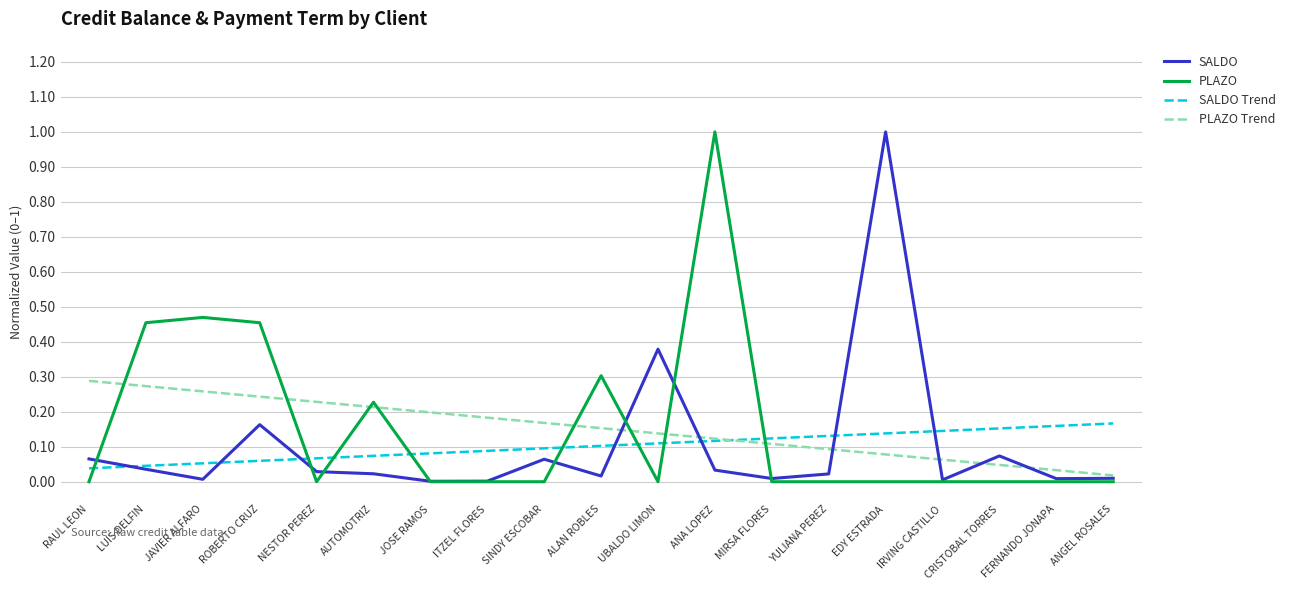

What are all the series names shown in the legend?

SALDO, PLAZO, SALDO Trend, PLAZO Trend